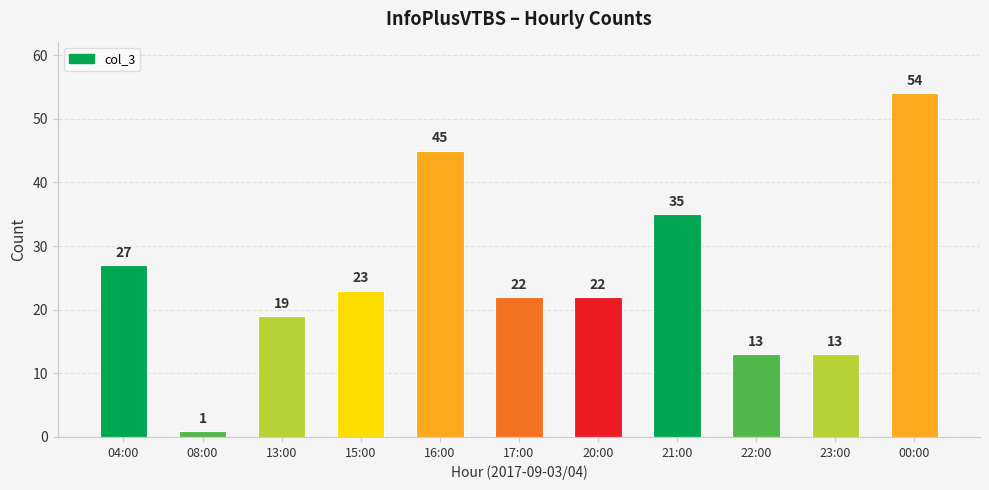

How many values are between 13 and 35?

8